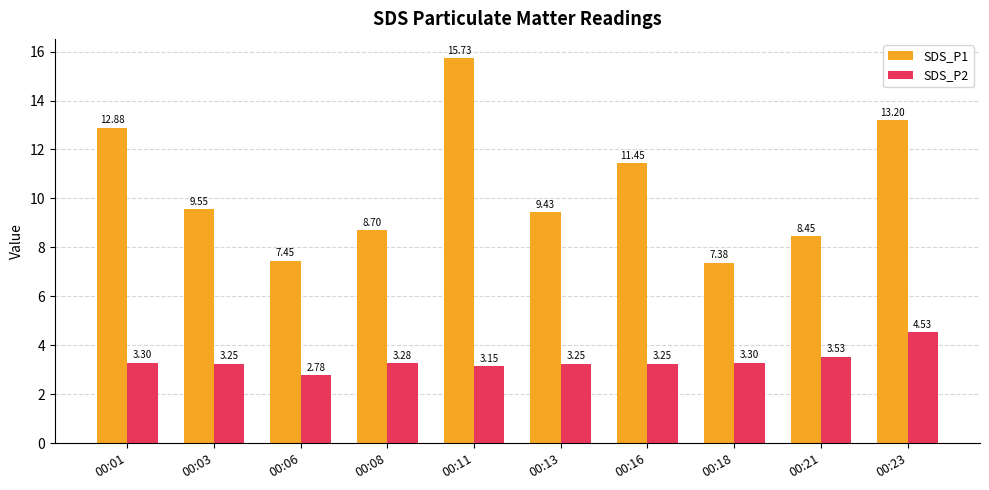

What is the maximum value for SDS_P1?

15.7